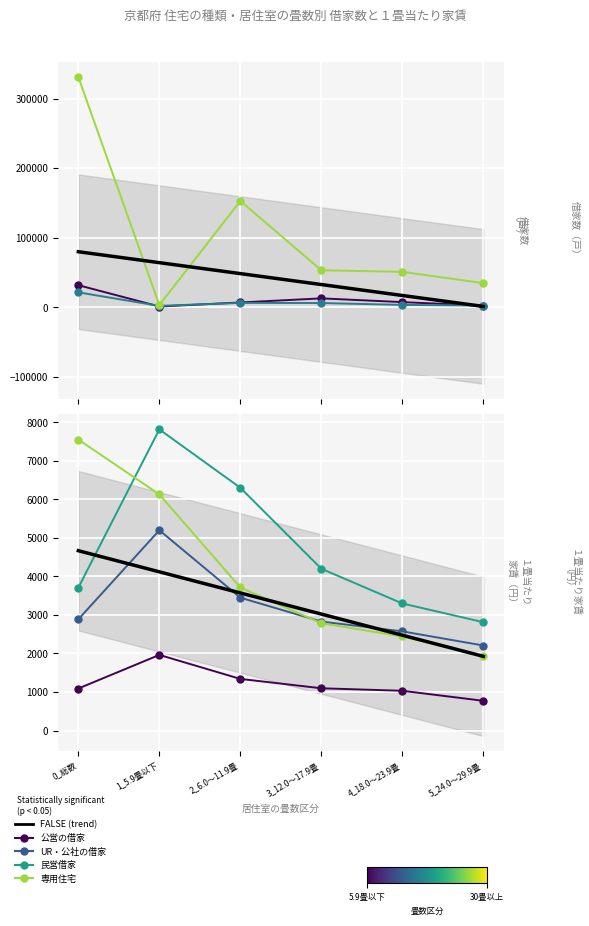

At which category does 民営借家 reach its first local valley?

1_5.9畳以下